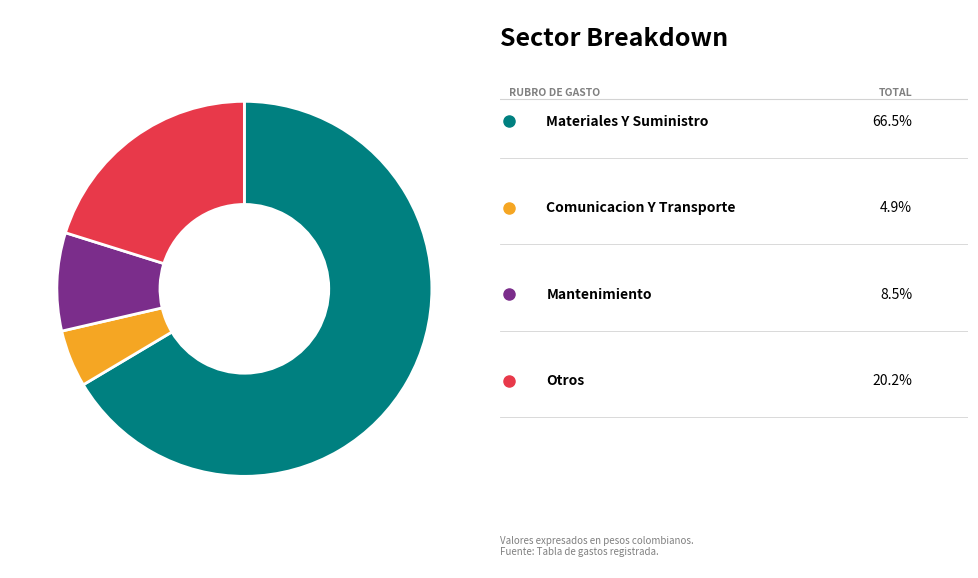

Is there any slice that represents more than half of the pie?

Yes